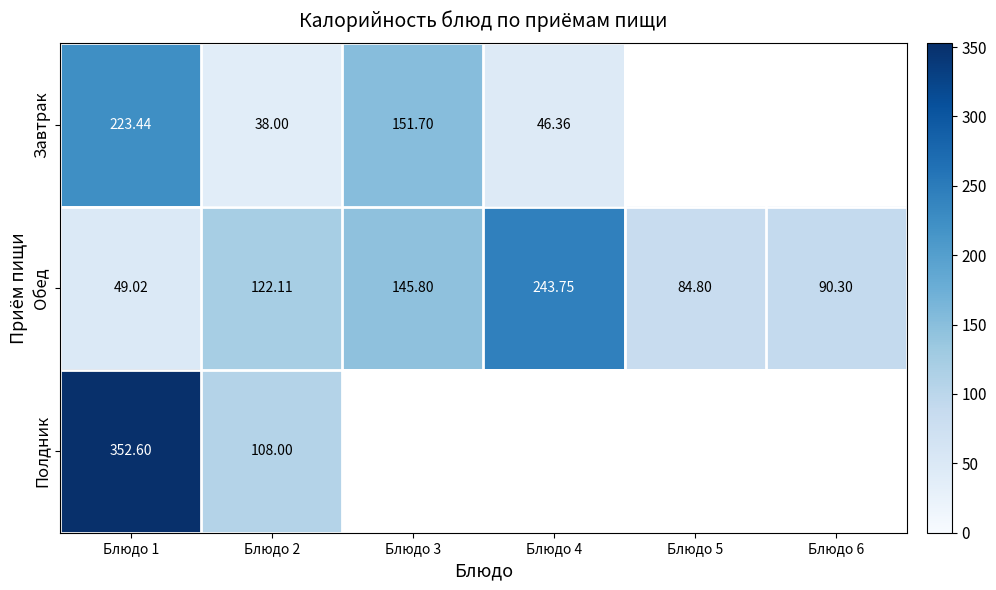

Rank the series at Блюдо 2 from lowest to highest value.

Завтрак, Полдник, Обед